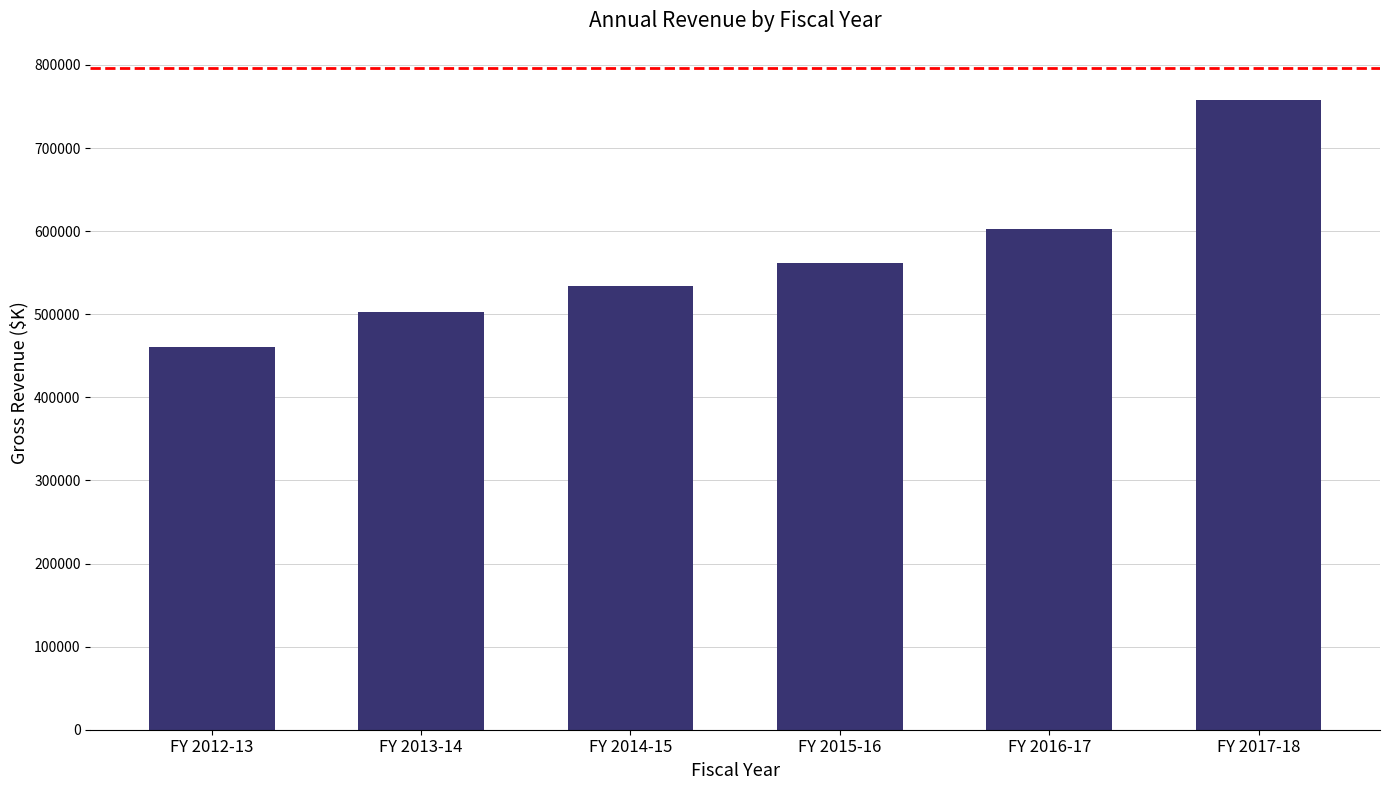

What is the average value?

569909.7